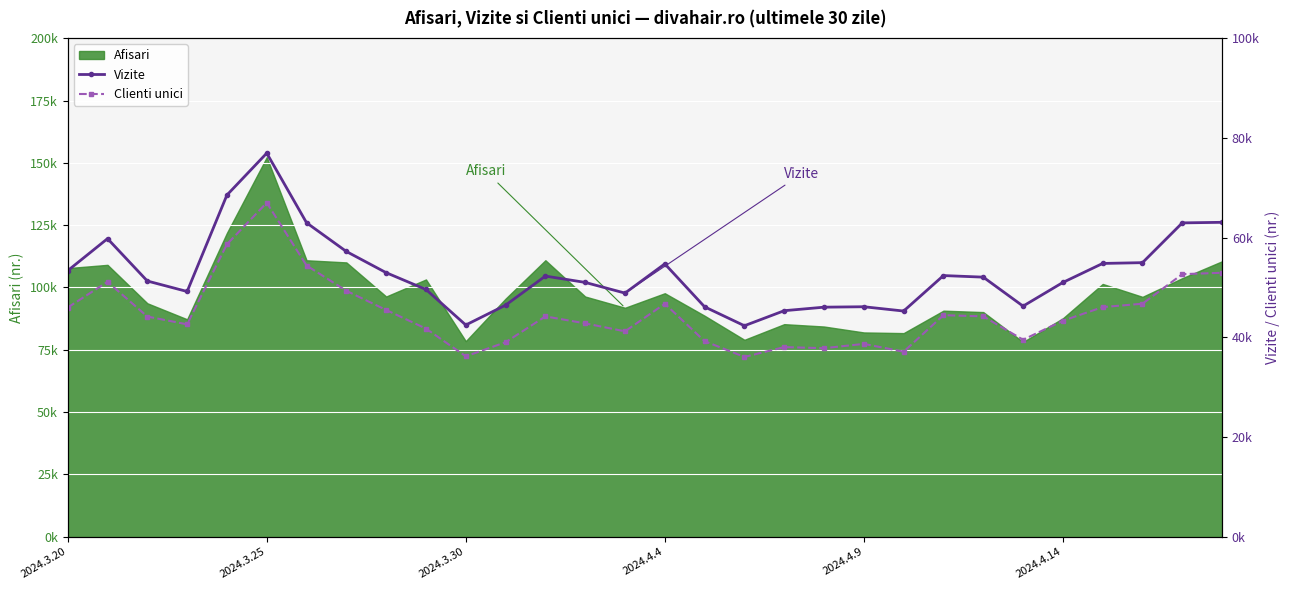

What value does the Vizite series have at 2024.3.20?

53367